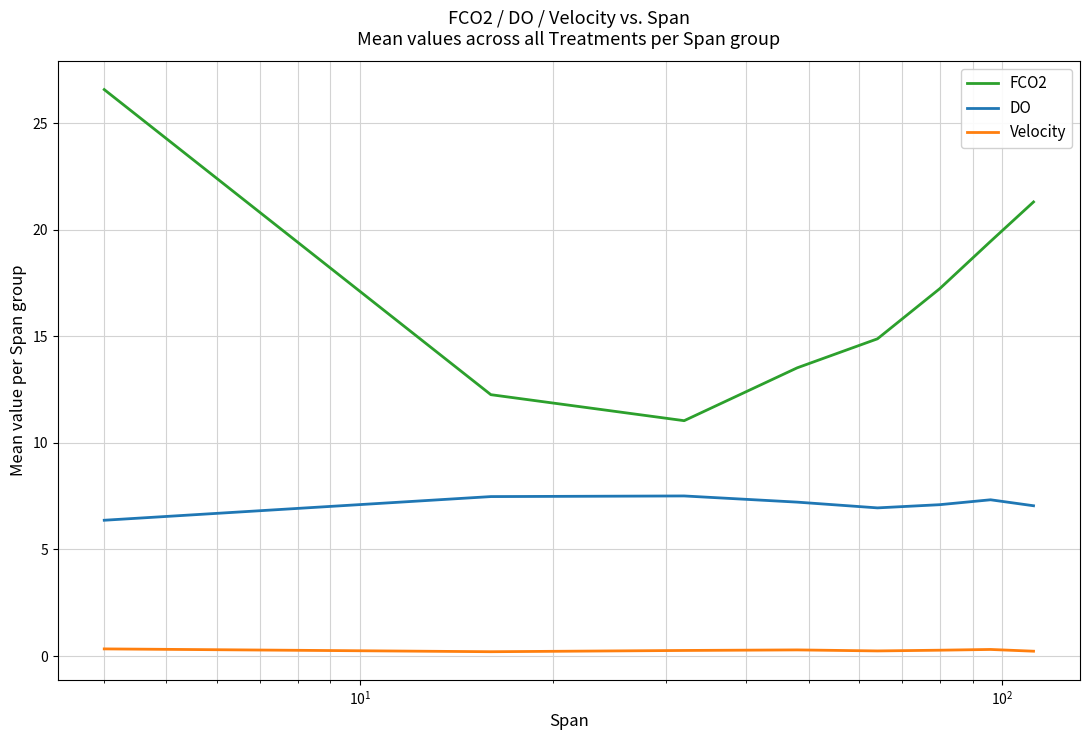

True or false: FCO2 has more than 2 interior local peaks.

False